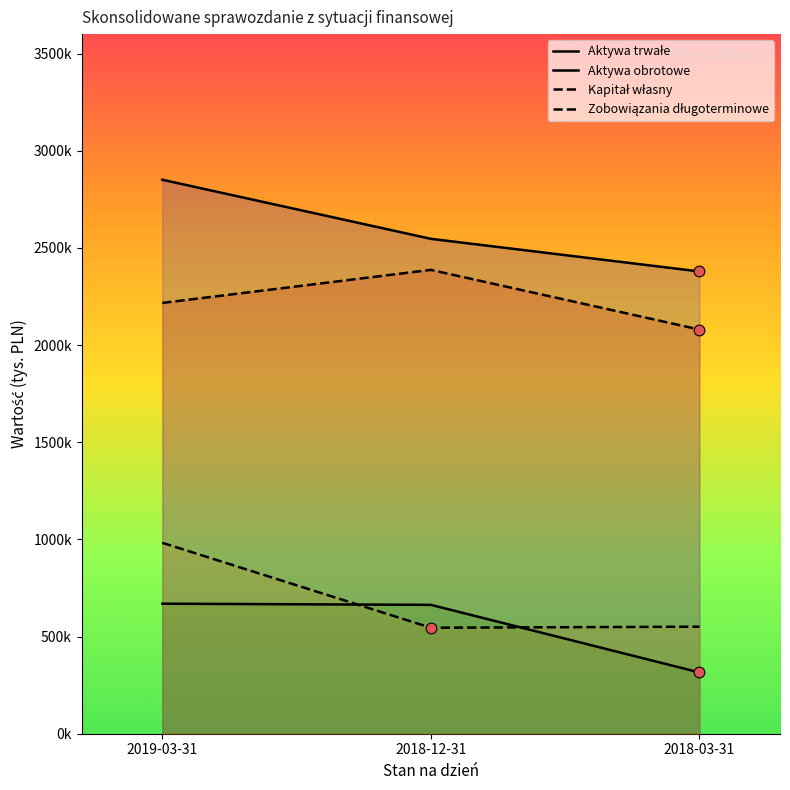

Which series has the largest total across all categories?

Aktywa trwałe